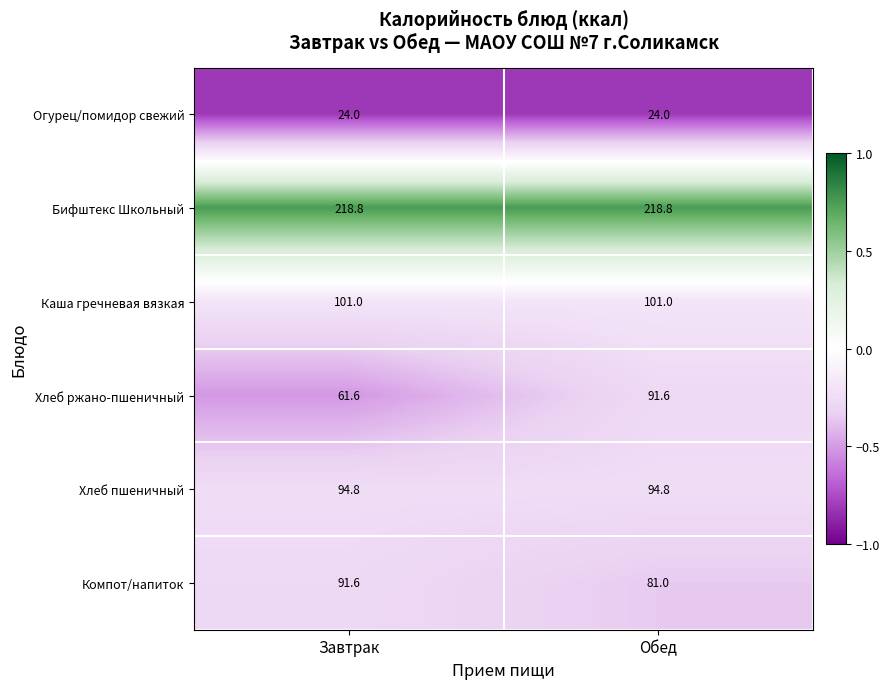

Is it true that Хлеб ржано-пшеничный equals 91.6 at Обед?

True